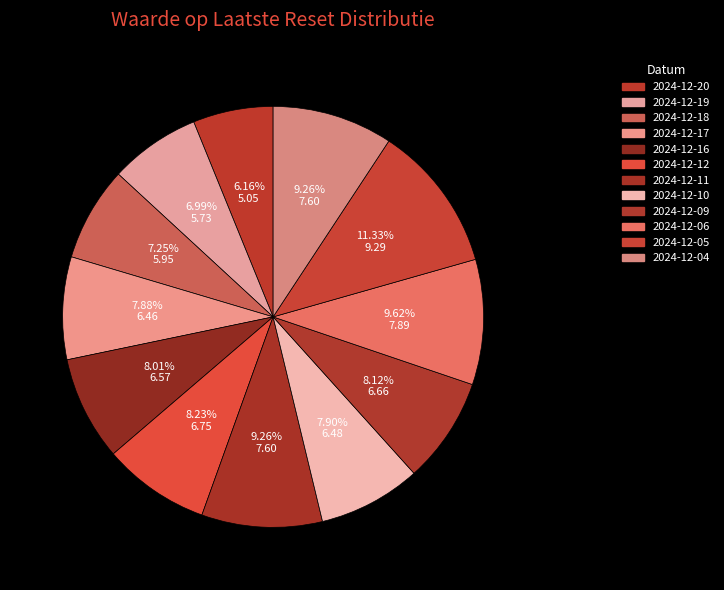

Between 2024-12-05 and 2024-12-06, which is larger?

2024-12-05